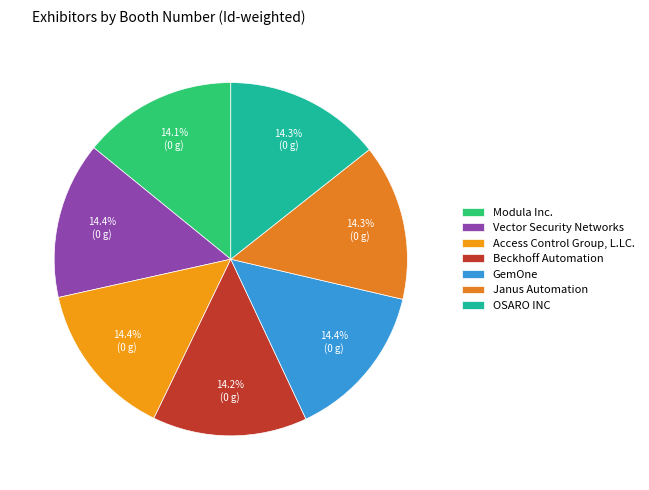

How many segments does this pie chart have?

7